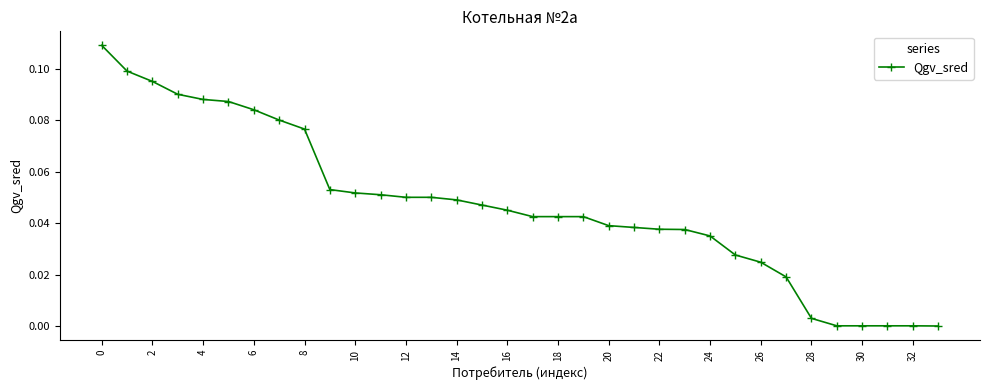

What is the sum of all values?

1.6